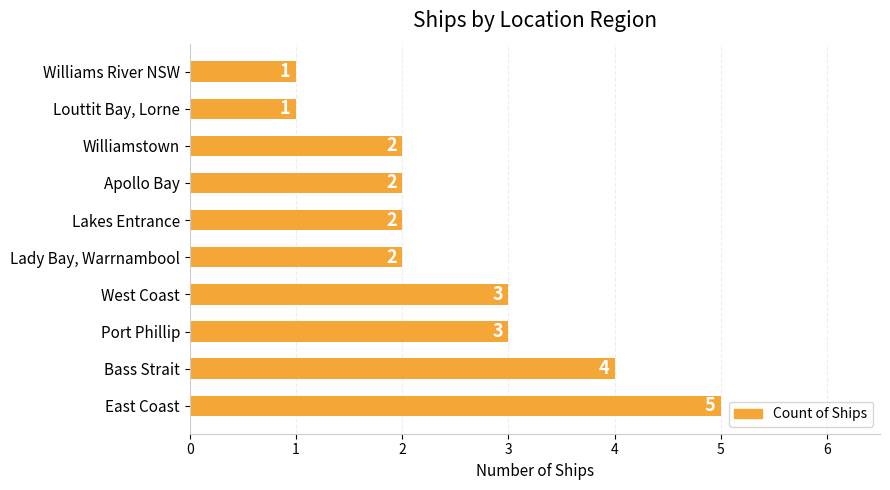

How many data points are less than 2?

2